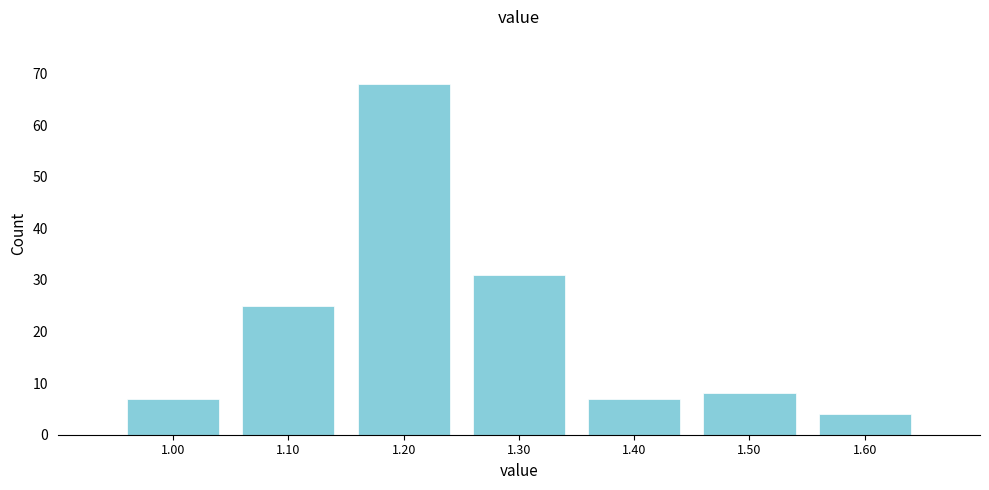

Reading left to right, extract all data points from this chart.

1.00=7	1.10=25	1.20=68	1.30=31	1.40=7	1.50=8	1.60=4